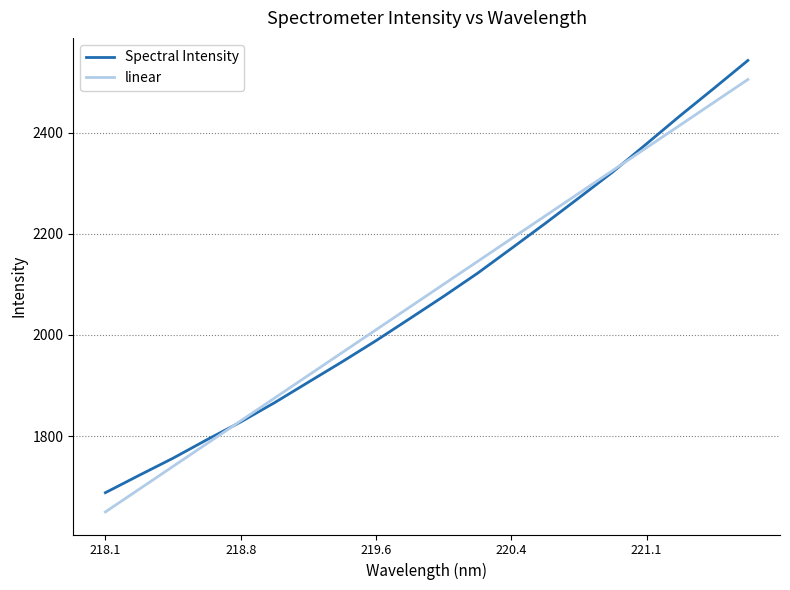

What is the highest value of the linear series?

2505.4